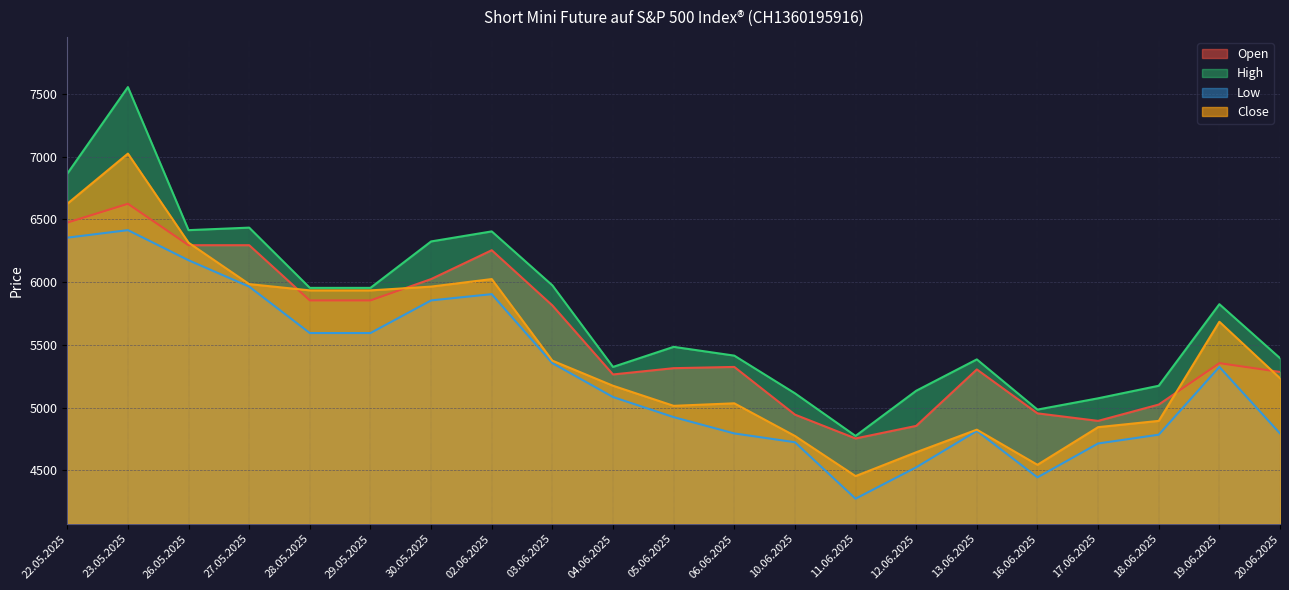

Is it true that Close equals 3082 at 05.06.2025?

False